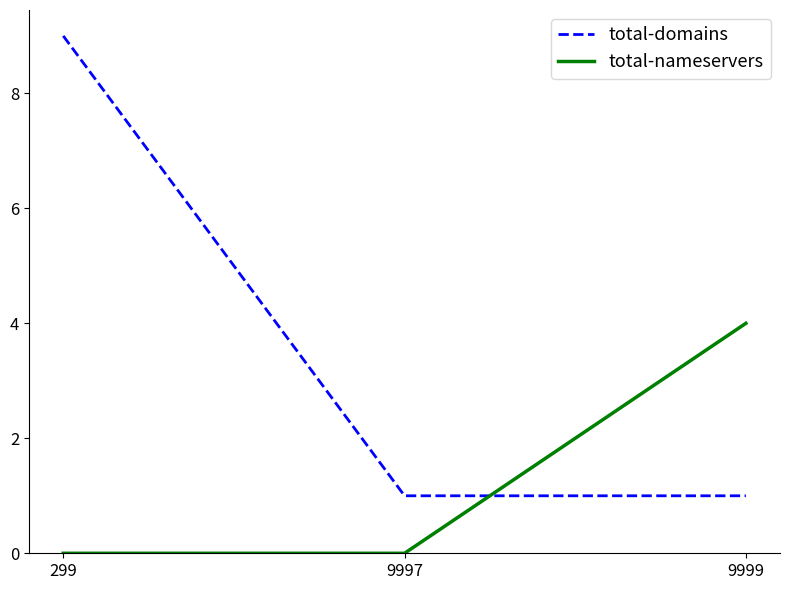

Rank the series by their average value, from highest to lowest.

total-domains, total-nameservers